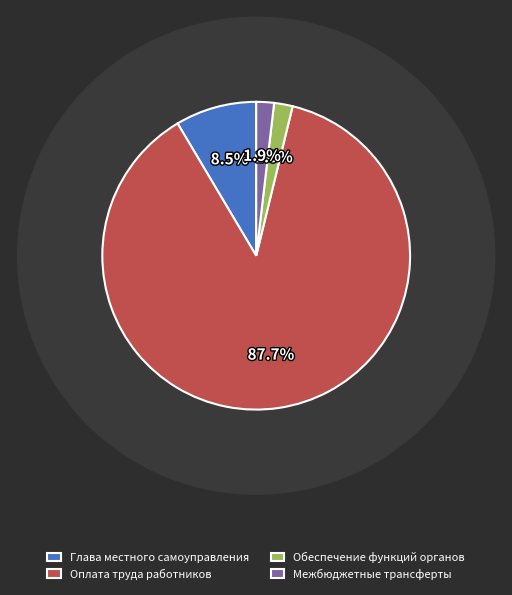

What is the majority slice?

Расходы на выплаты по оплате труда работников